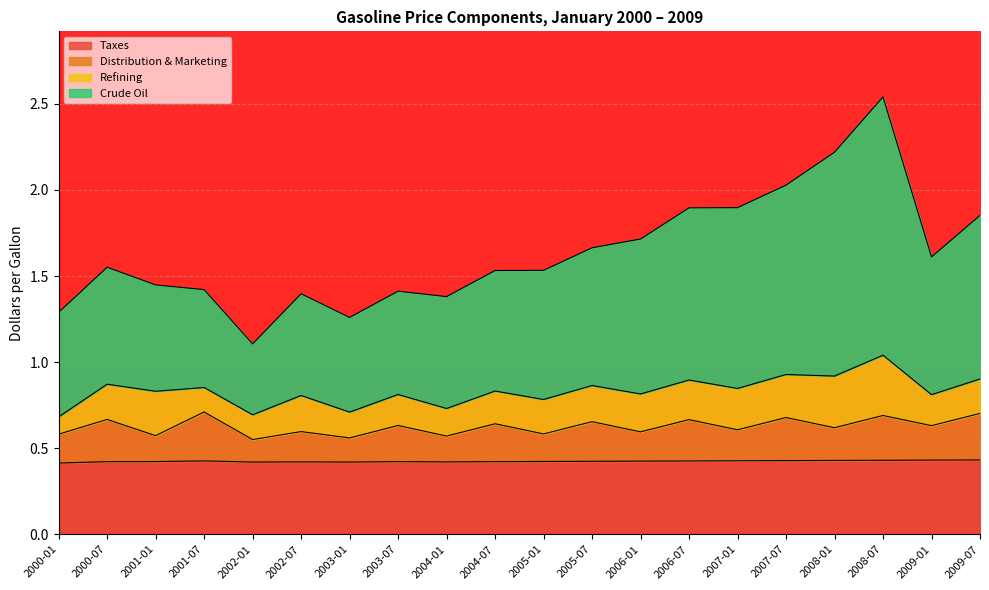

What is the total value across all series at 2001-07?

1.4